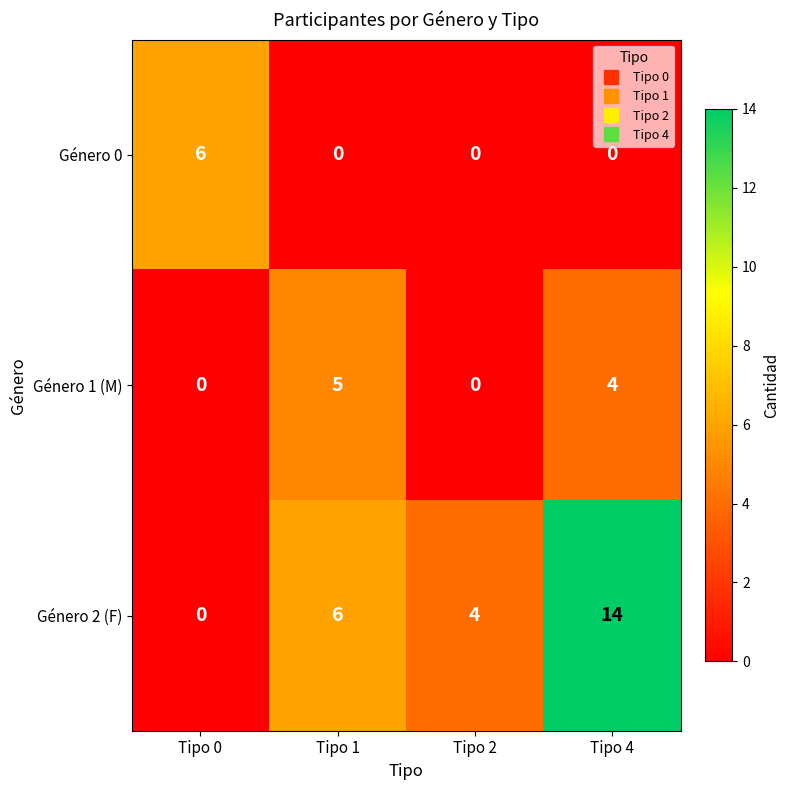

List the series in order of their overall mean, lowest first.

Género 0, Género 1 (M), Género 2 (F)